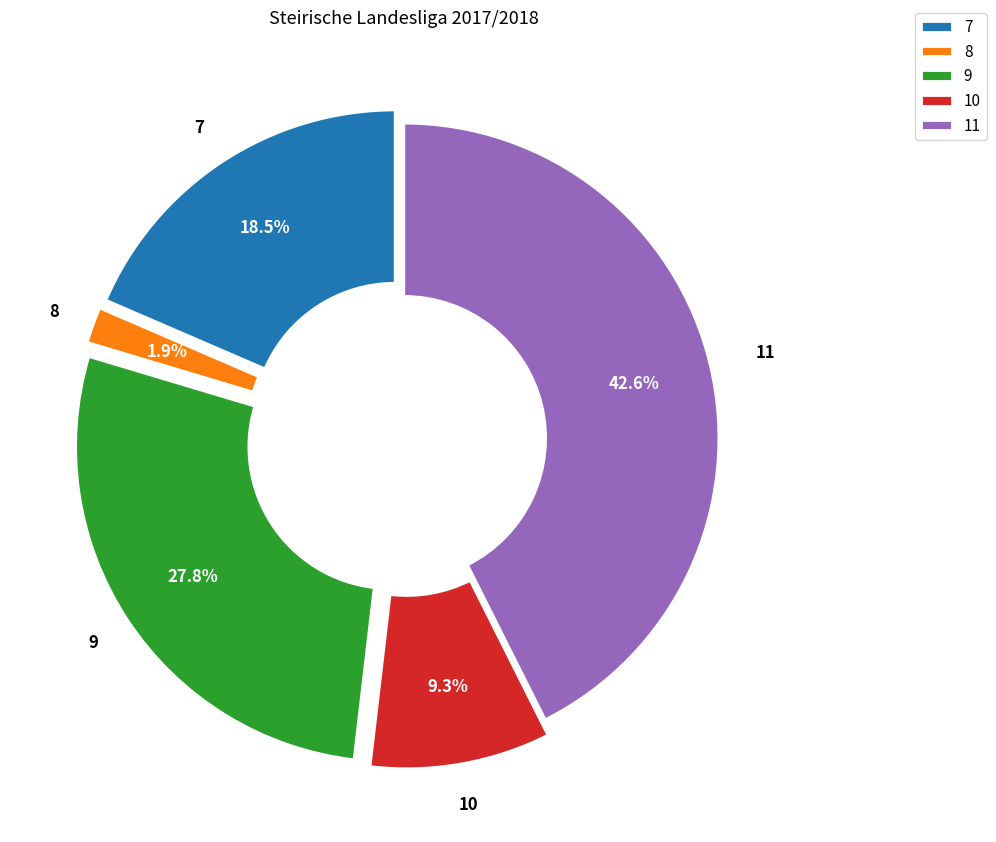

Rank the categories by value from highest to lowest.

11, 9, 7, 10, 8